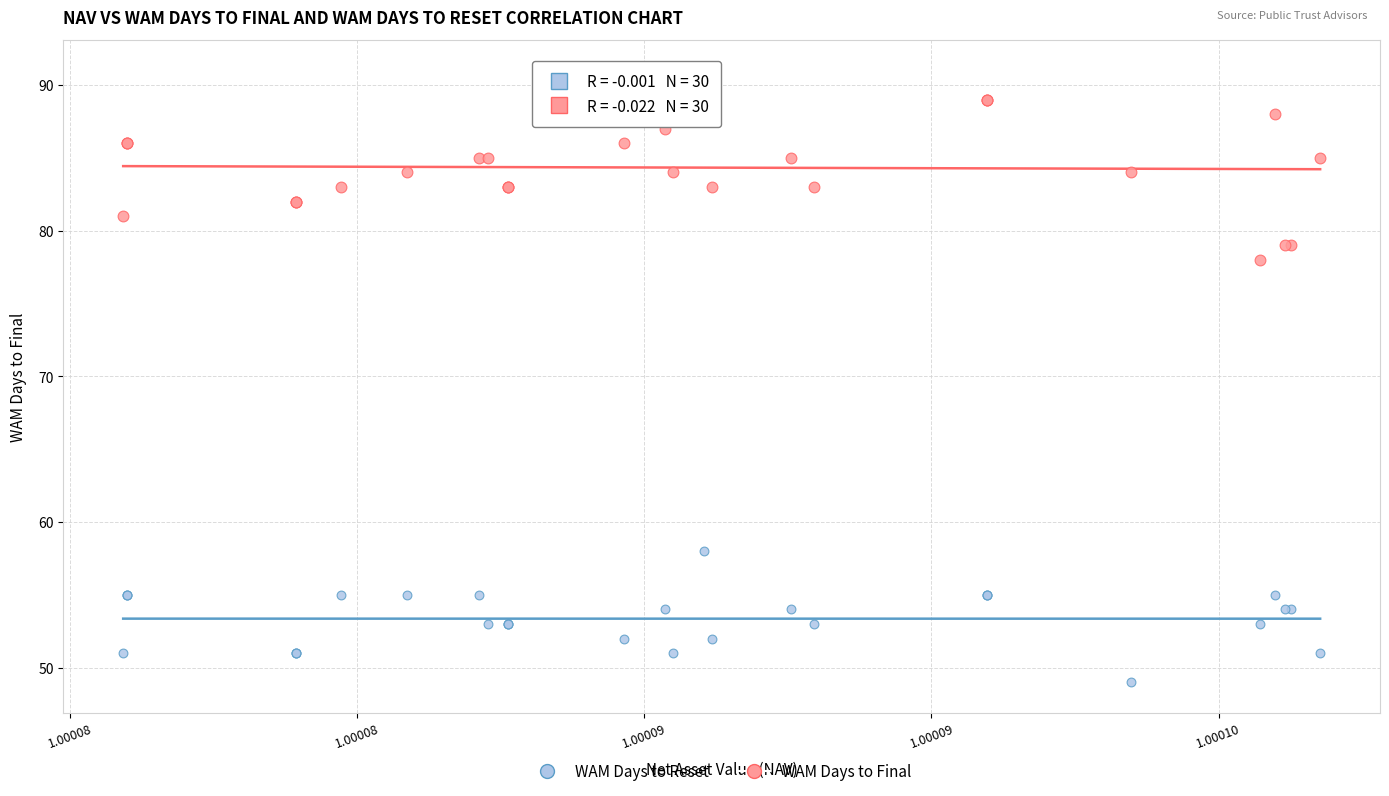

What are all the series names shown in the legend?

WAM Days to Reset, WAM Days to Final